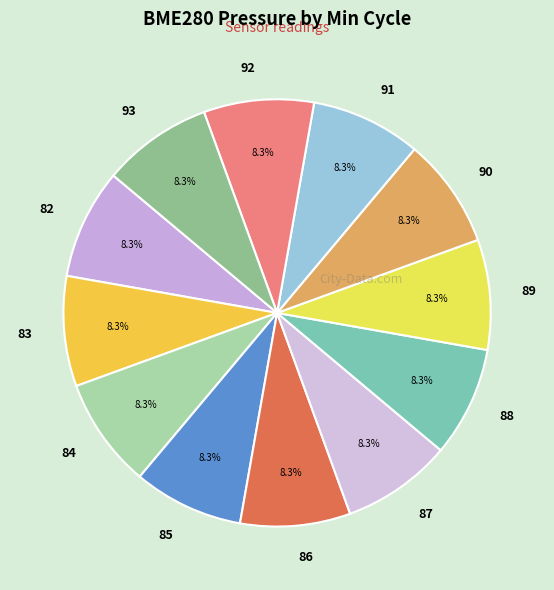

Approximately how many times larger is the value at 82 compared to 83?

1.0